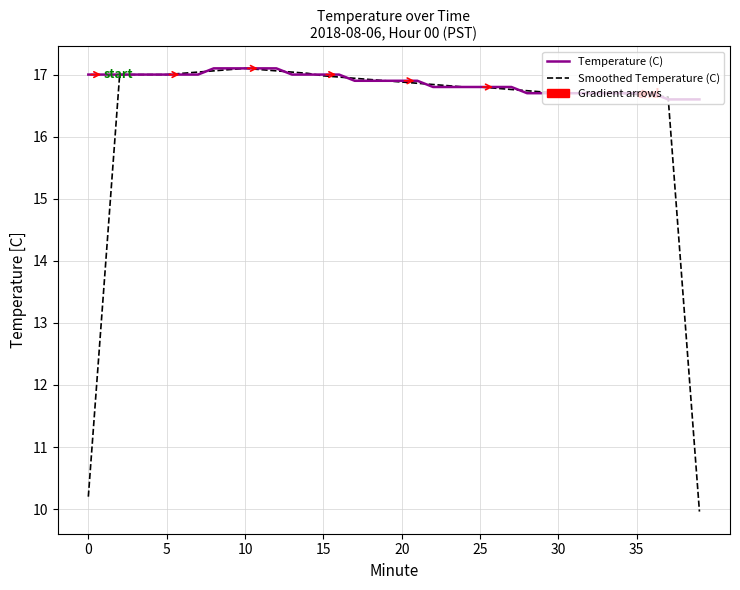

Rank the series by their average value, from highest to lowest.

Temperature (C), Smoothed Temperature (C)